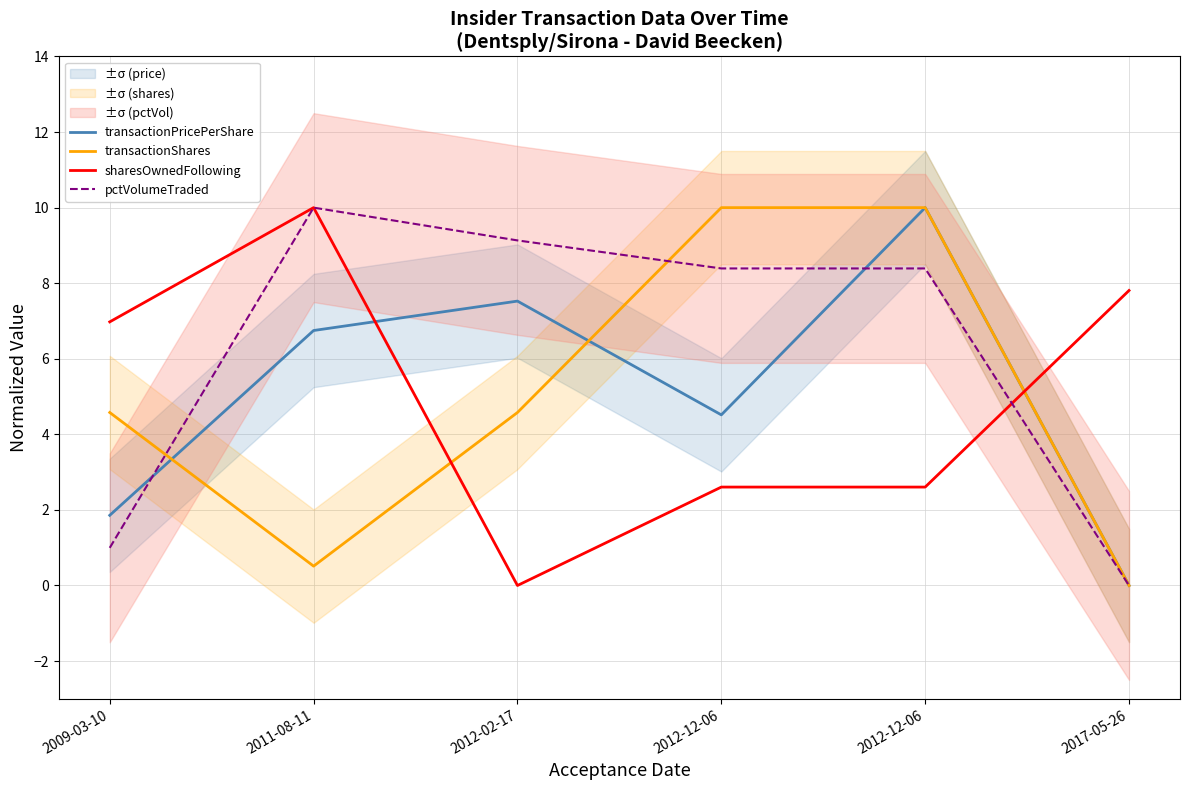

List the series in order of their peak value, lowest first.

transactionPricePerShare, transactionShares, sharesOwnedFollowing, pctVolumeTraded